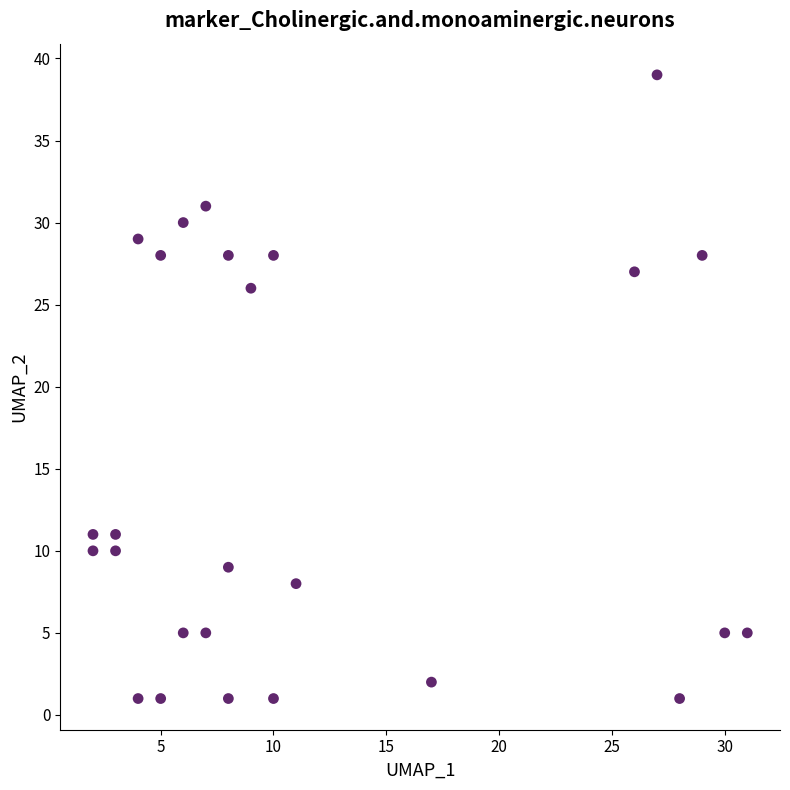

What Y value in the scatter plot is closest to 20?

26